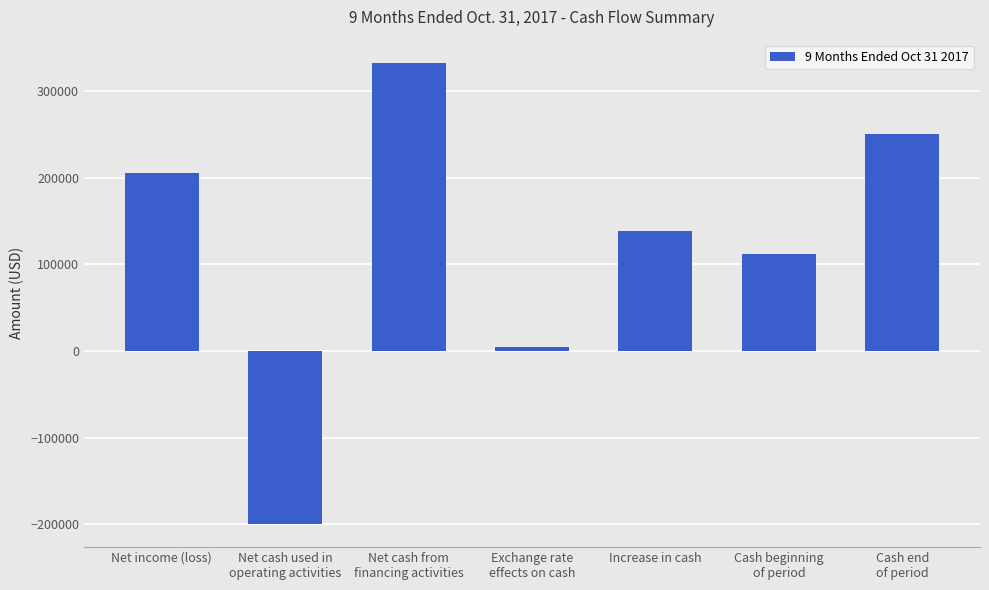

At which label is the value closest to 66457?

Cash beginning
of period